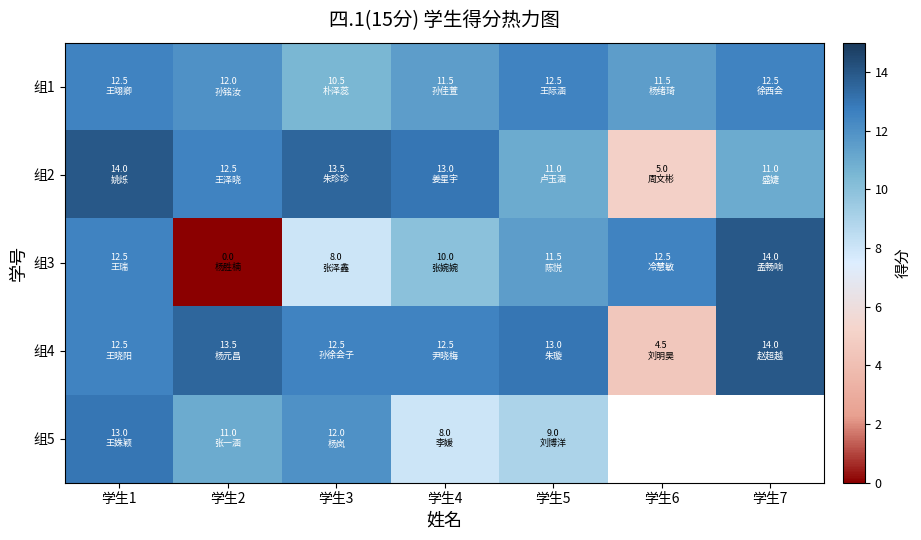

The 组2 series shows 11.0 at 学生5. True or false?

True